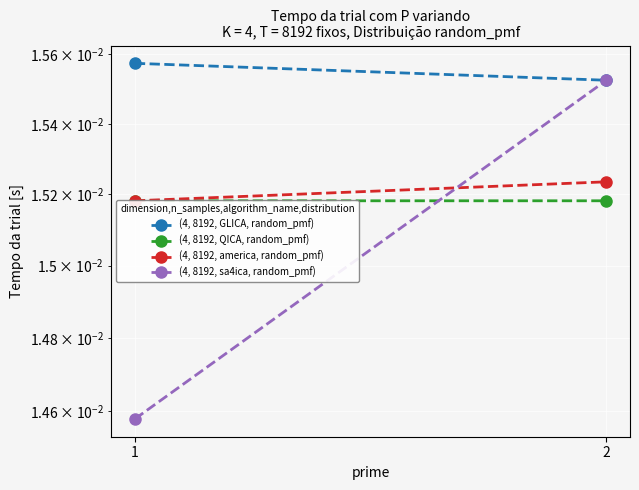

Is it true that (4, 8192, sa4ica, random_pmf) equals 0.0 at 2?

True